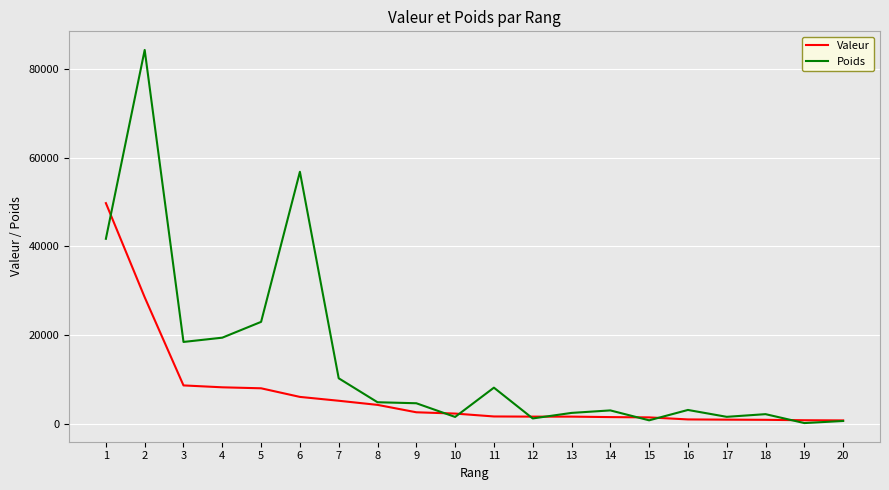

What is the sum of the Poids values at 12 and 8?

5951.8